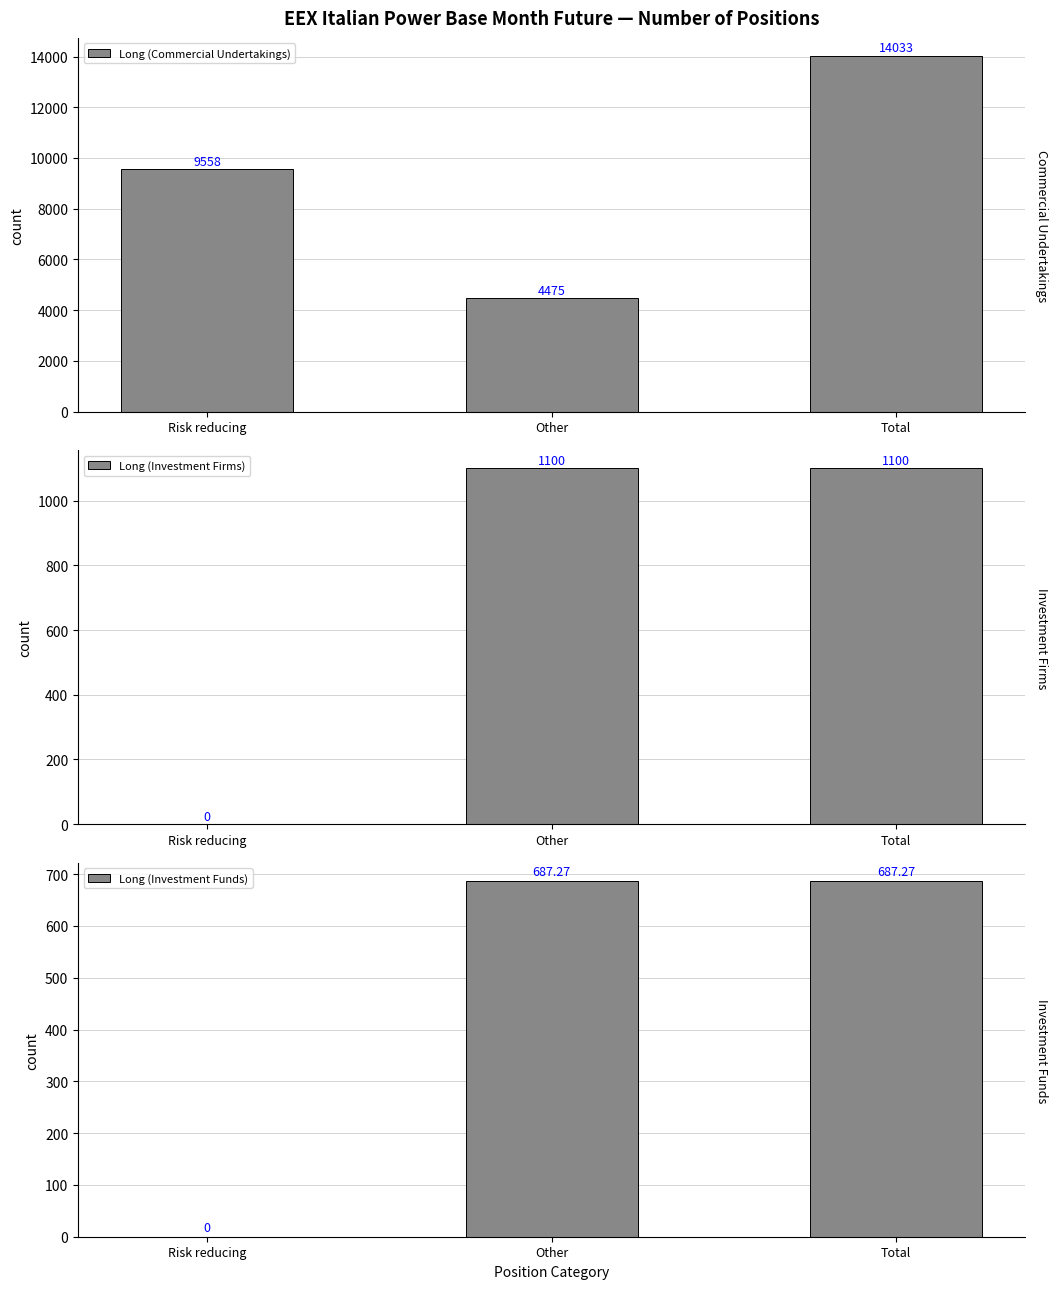

Reading left to right, transcribe all the data shown in this chart.

Long (Commercial Undertakings): 9558.0	4475.0	14033.0
Long (Investment Firms): 0.0	1100.0	1100.0
Long (Investment Funds): 0.0	687.3	687.3